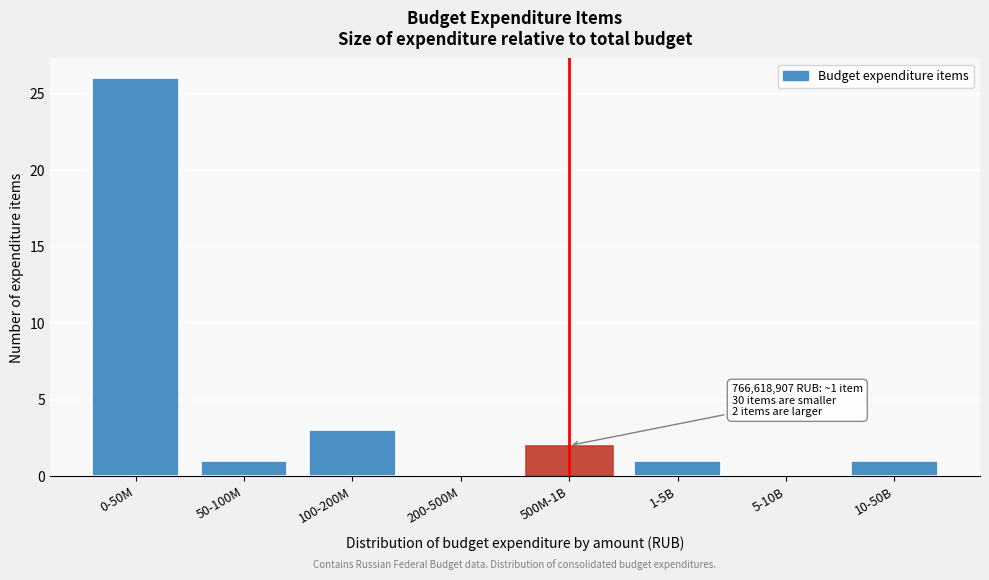

Reading left to right, list all the values displayed in this chart.

0-50M=26	50-100M=1	100-200M=3	200-500M=0	500M-1B=2	1-5B=1	5-10B=0	10-50B=1